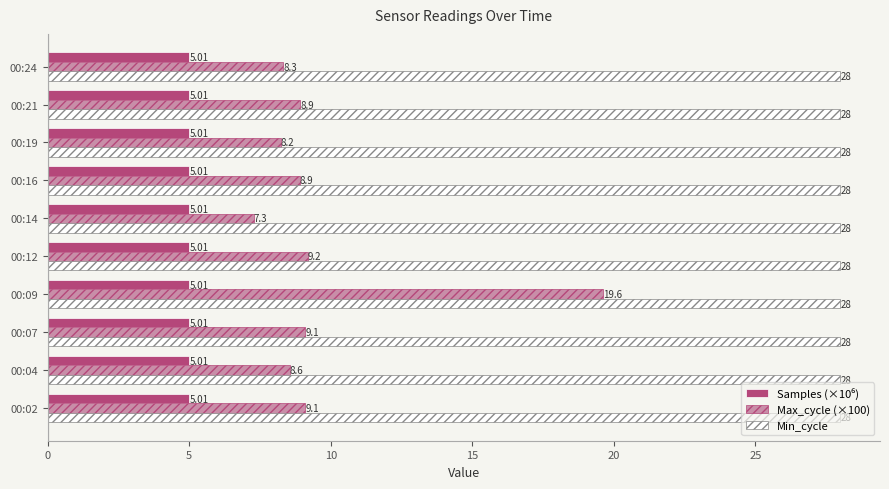

What is the average value of the Max_cycle (×100) series?

9.7